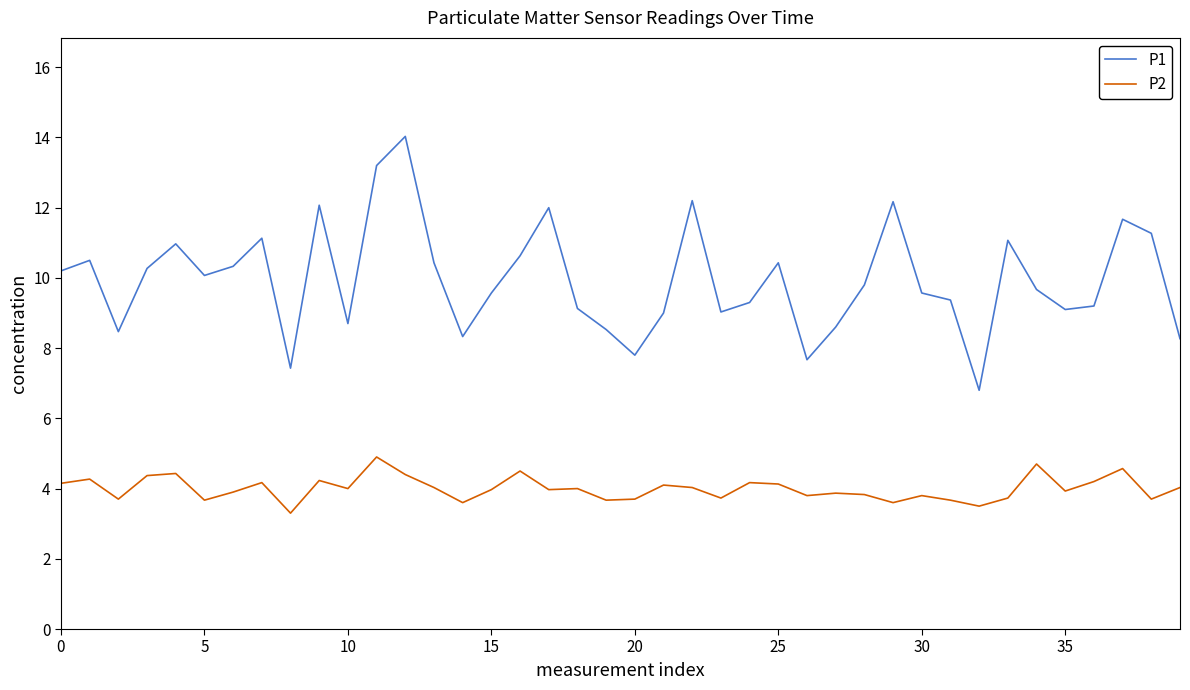

What is the highest value of the P1 series?

14.0